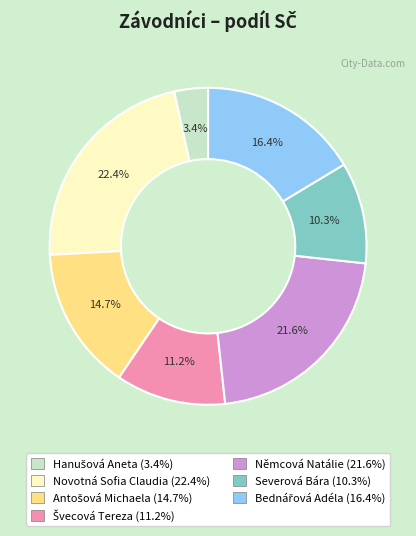

Does any single category account for the majority?

No